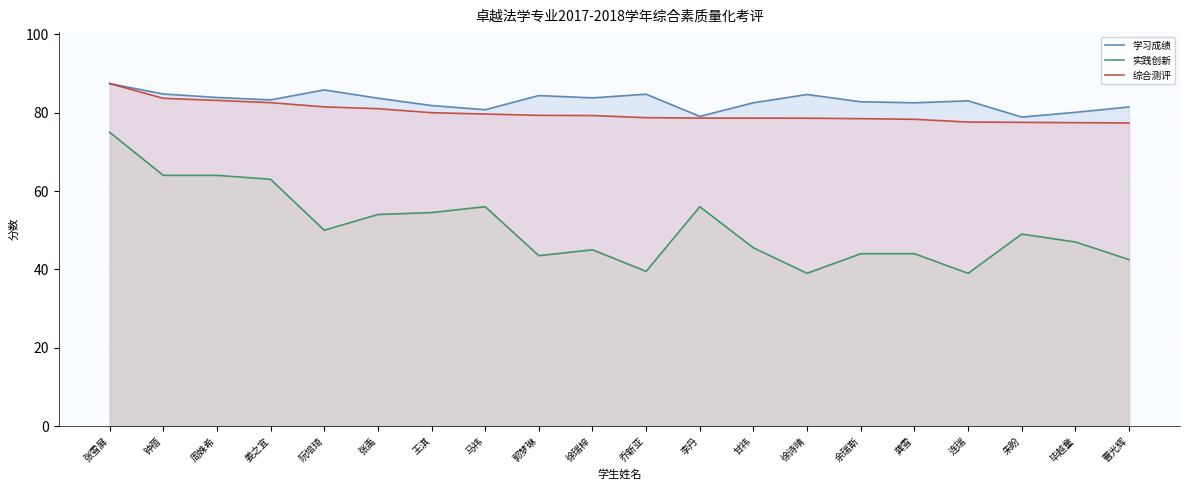

What is the greatest value displayed?

87.4